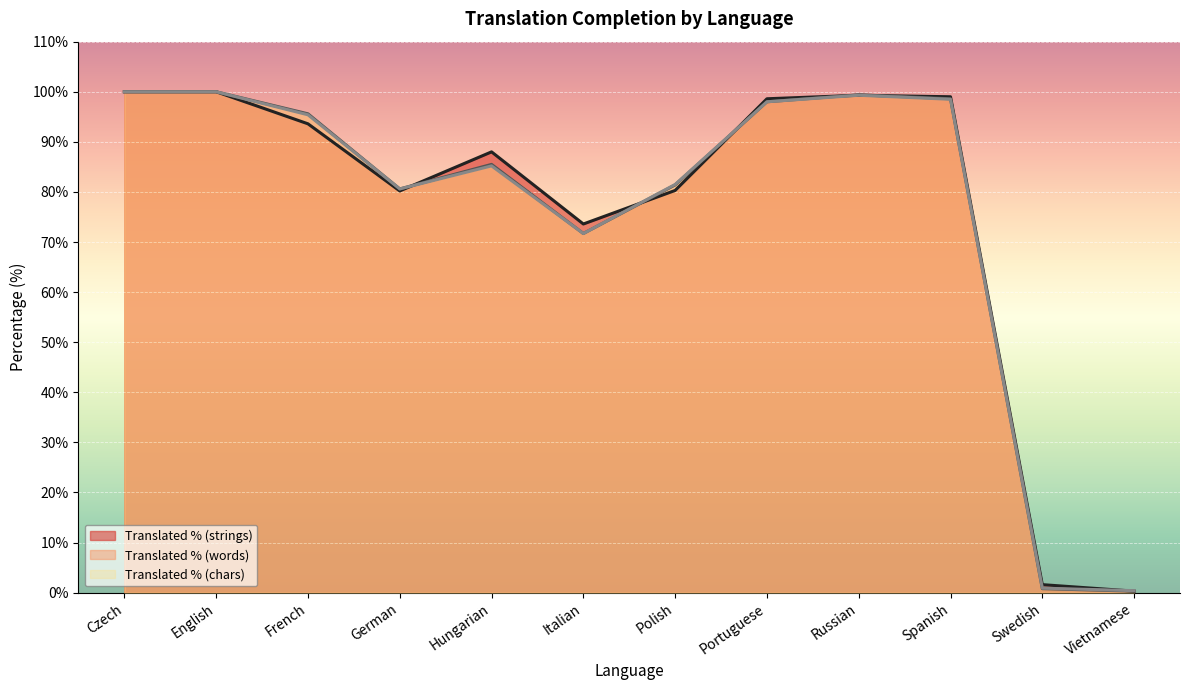

At which label does translated_percent reach its peak?

Czech